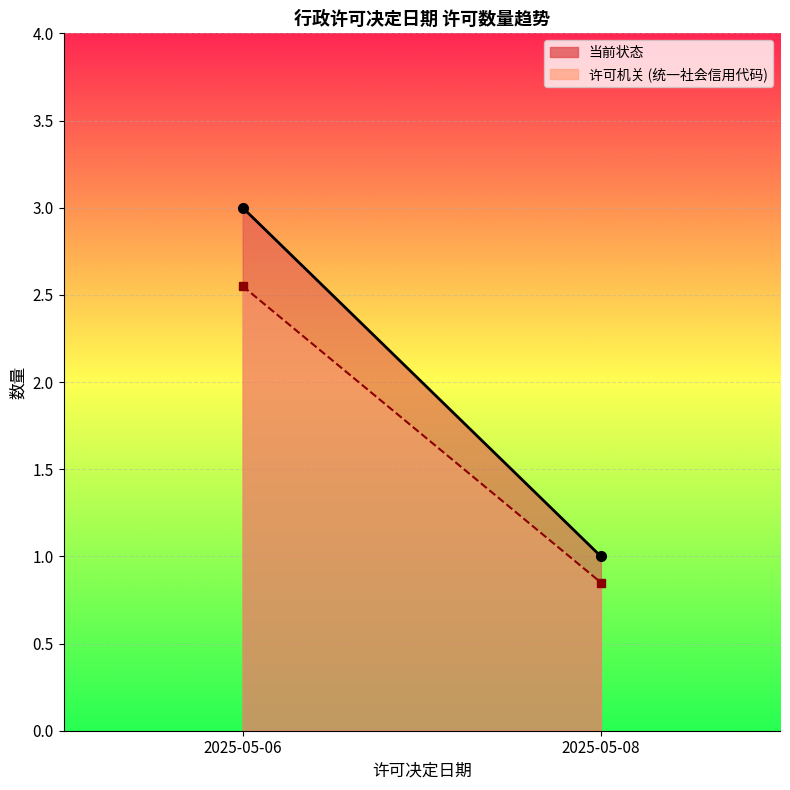

What is the spread (max minus min) of values at 2025-05-06?

0.5